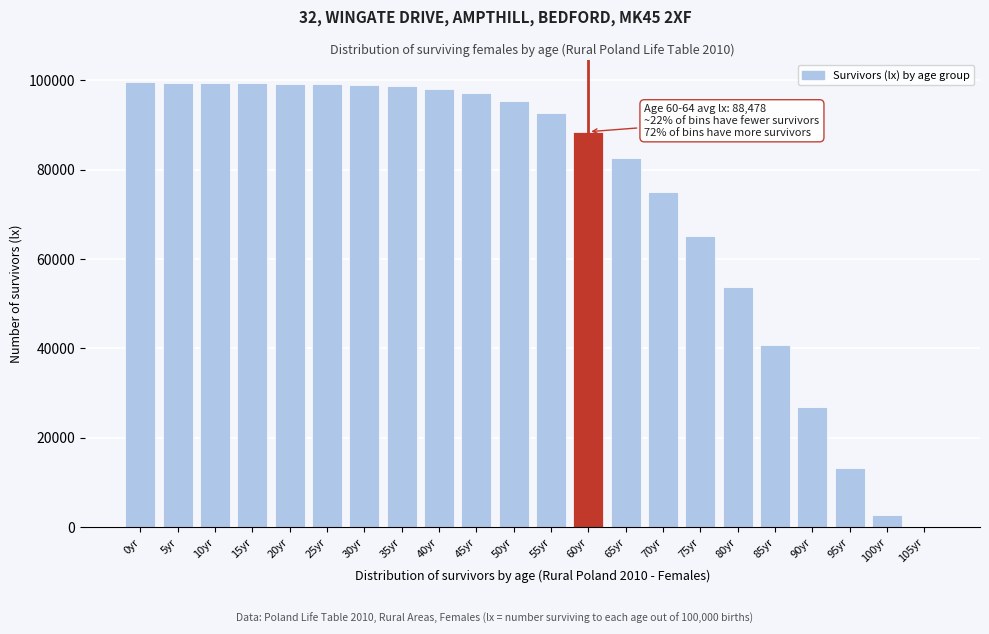

Approximately how many times larger is the value at 85yr compared to 5yr?

0.4